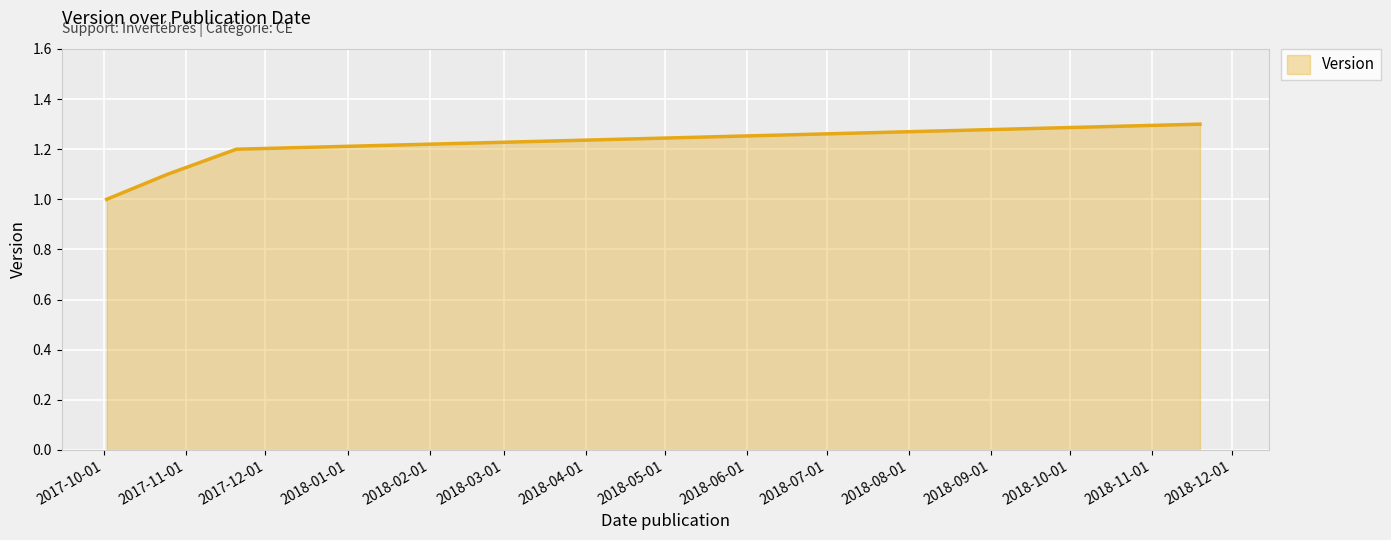

True or false: there are more than 2 points higher than both neighbors.

False